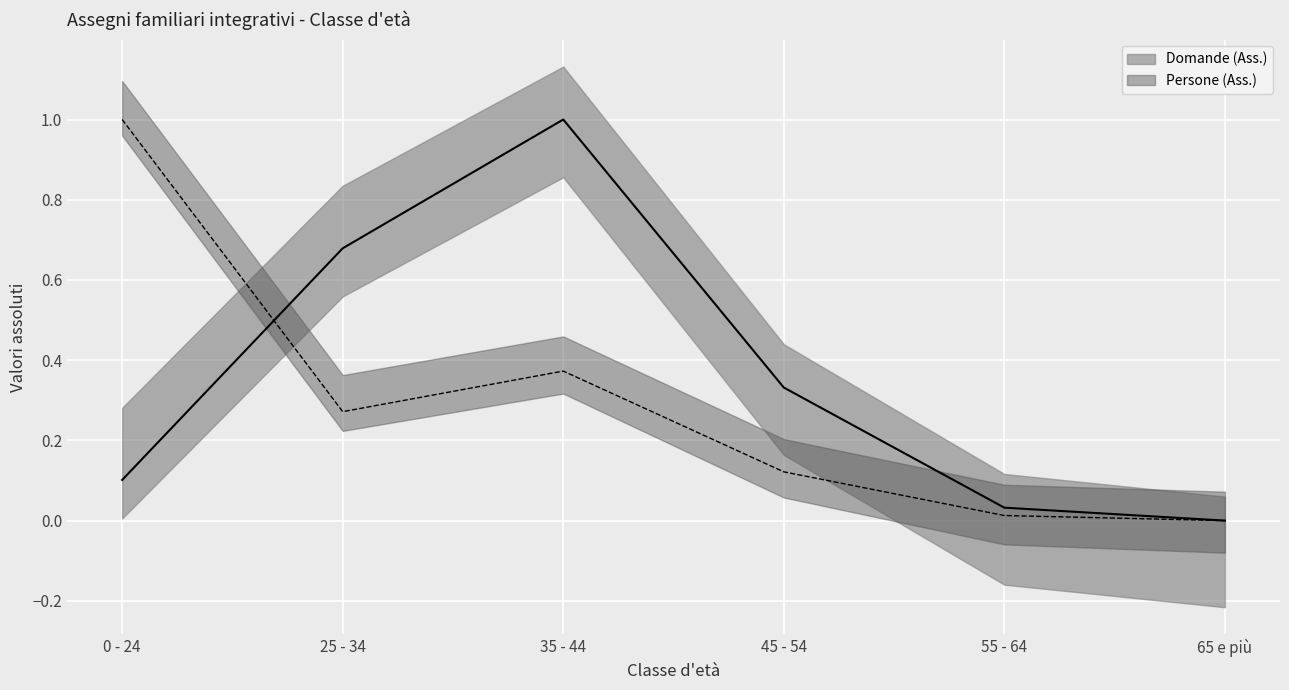

Is the value of Domande (Ass.) at 65 e più greater than the value of Persone (Ass.) at 65 e più?

No